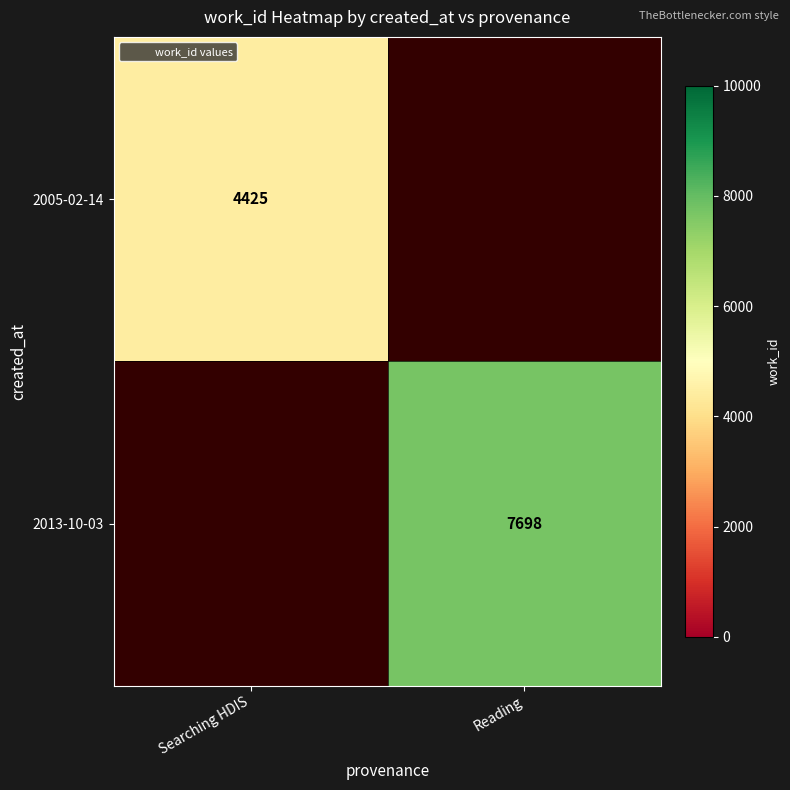

What is the smallest value displayed?

4425.0